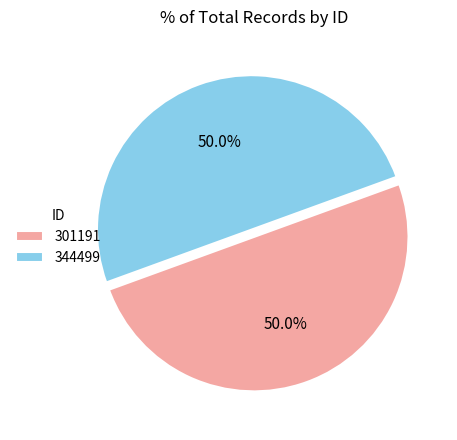

Combined, what portion of the pie is 344499 and 301191?

100.0%